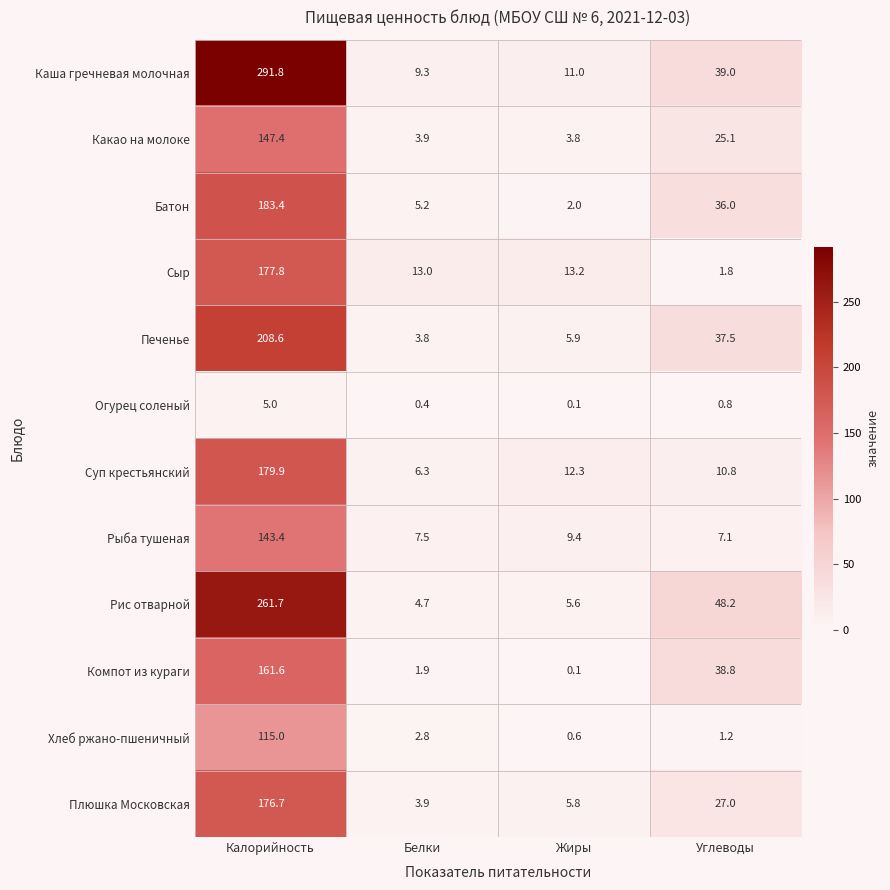

At which label is Компот из кураги closest to 80?

Углеводы